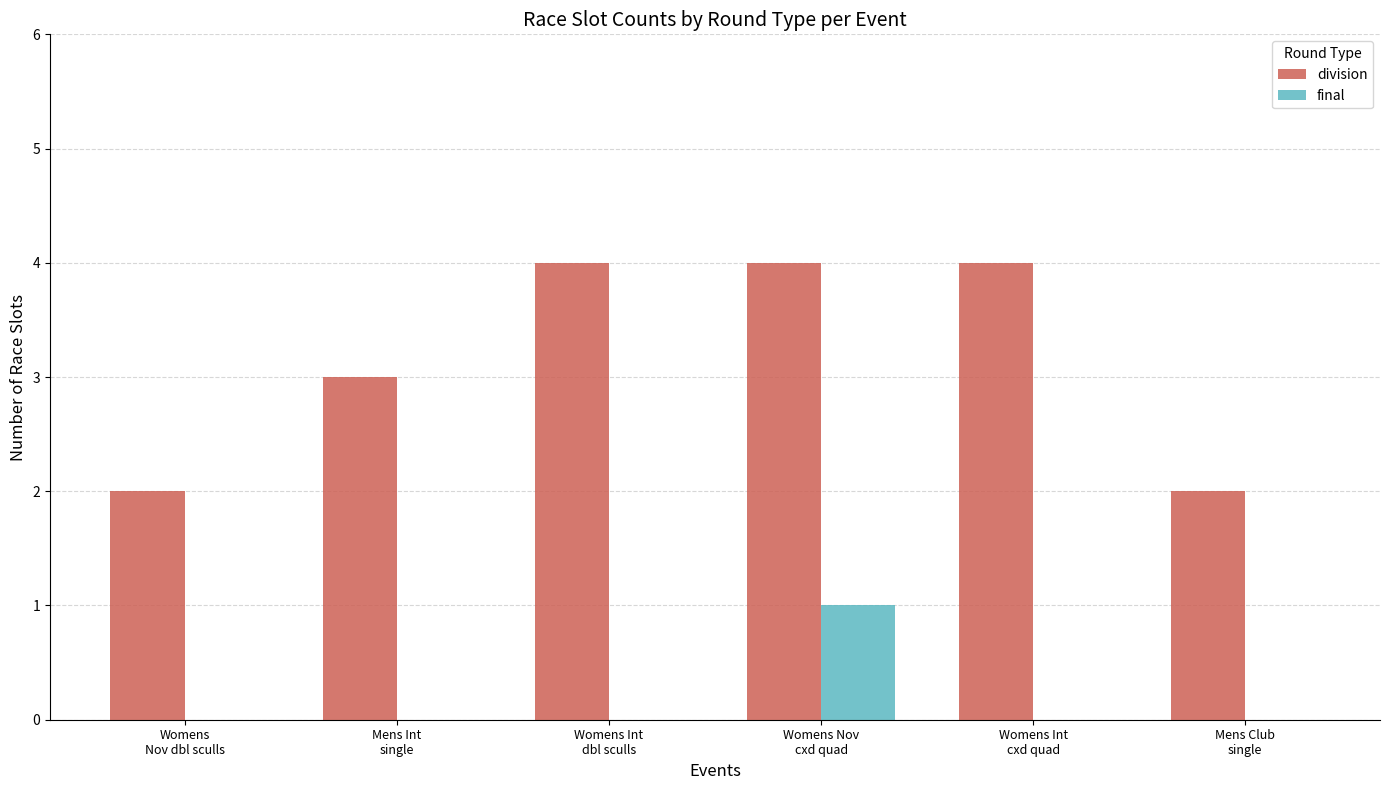

How many series are shown in this chart?

2